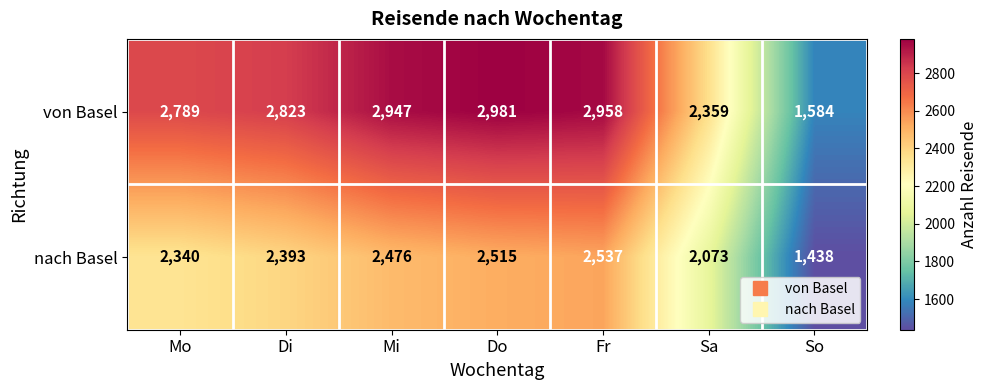

Which series has the largest total across all categories?

von Basel